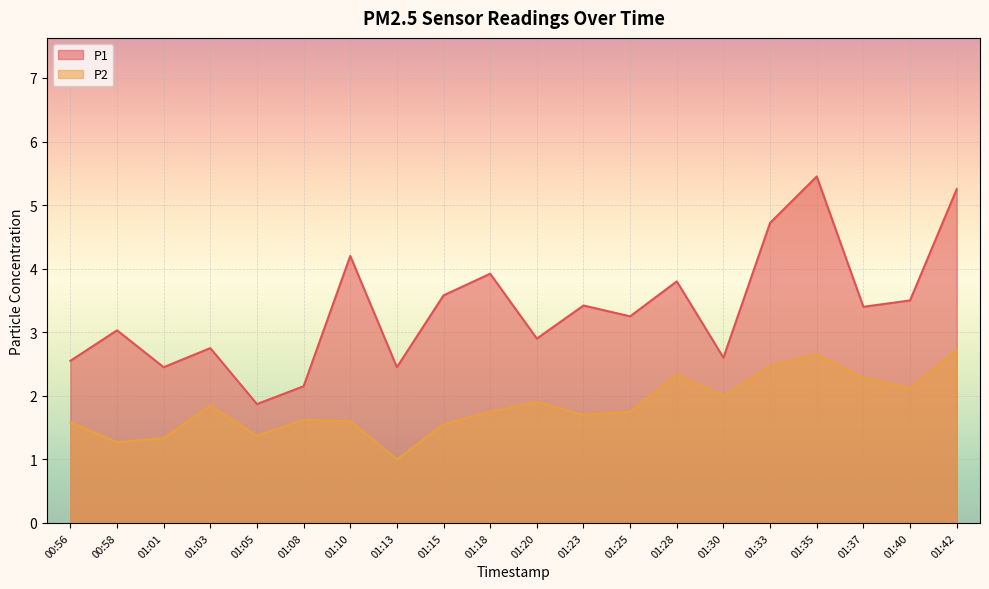

At which category does P2 reach its first local peak?

01:03